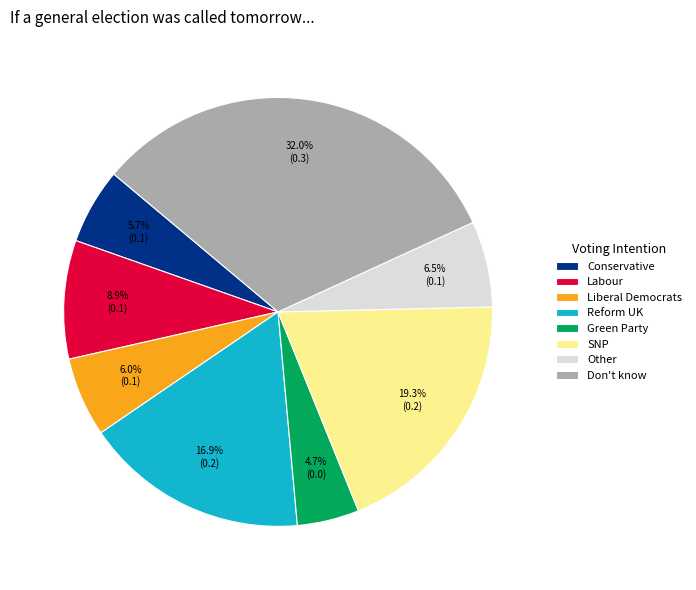

Is there a majority slice in this chart?

No